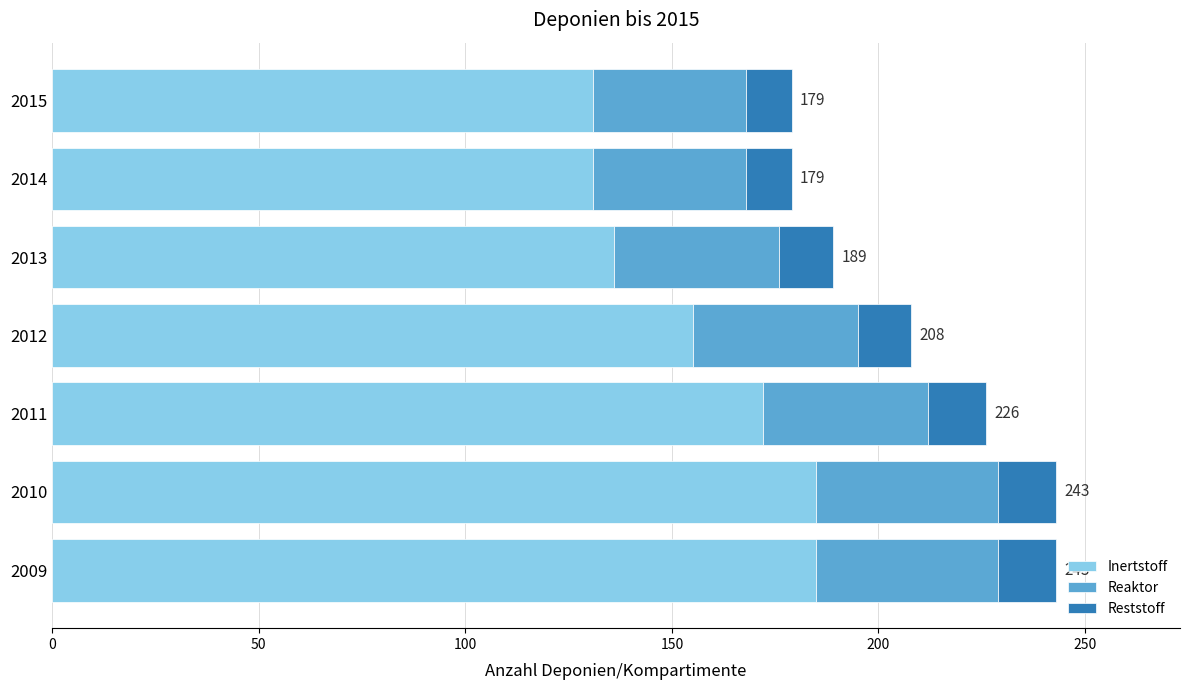

Where is Inertstoff nearest to the value 158?

2012